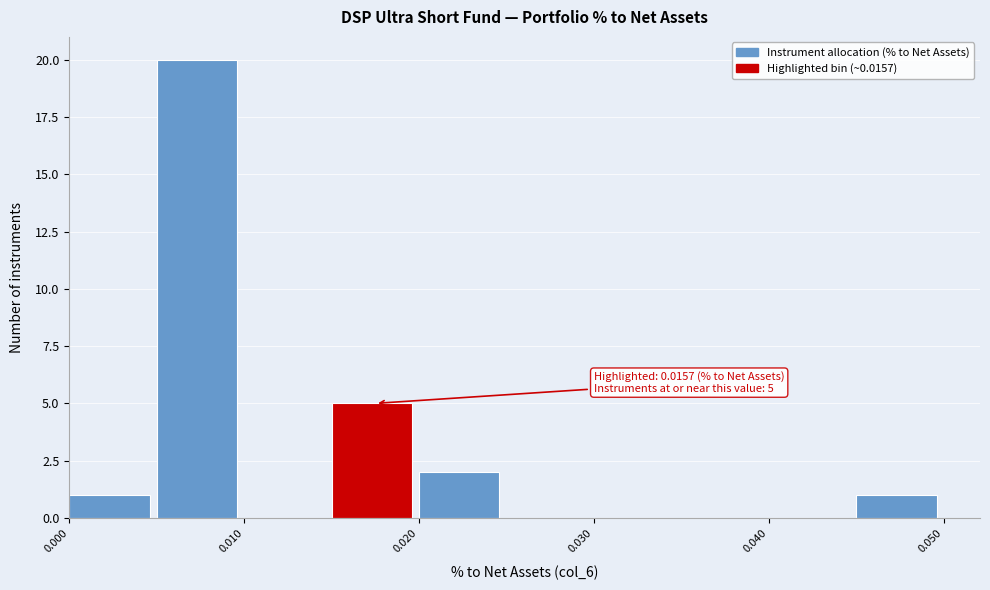

Over which range of the x-axis is the bar tallest?

0.005 to 0.010